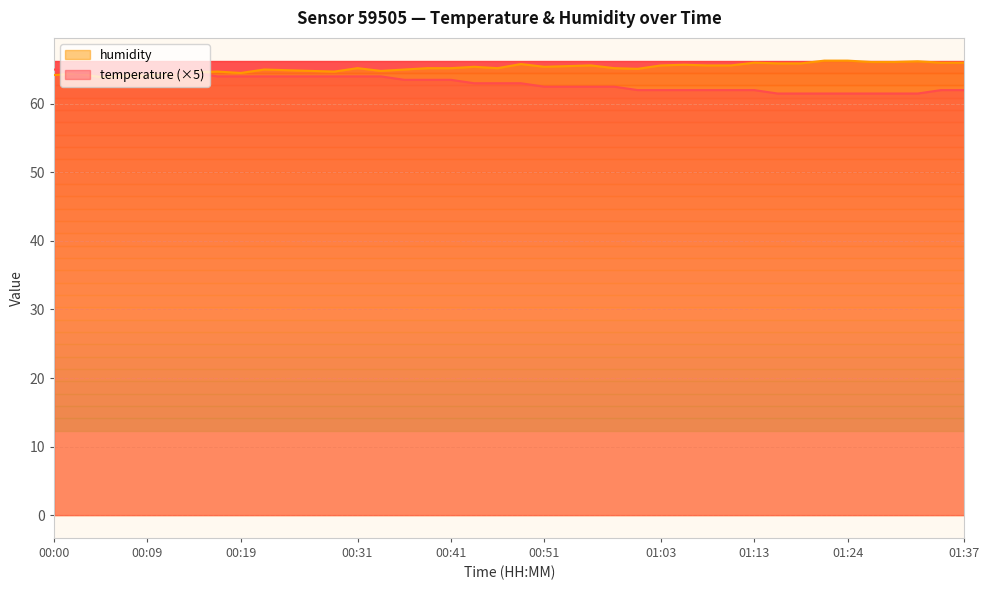

Reading right to left, what are all the values shown in this chart?

temperature: 01:37=62.0	01:34=62.0	01:32=61.5	01:29=61.5	01:27=61.5	01:24=61.5	01:22=61.5	01:19=61.5	01:16=61.5	01:13=62.0	01:11=62.0	01:08=62.0	01:06=62.0	01:03=62.0	01:01=62.0	00:58=62.5	00:56=62.5	00:53=62.5	00:51=62.5	00:48=63.0	00:46=63.0	00:44=63.0	00:41=63.5	00:39=63.5	00:36=63.5	00:34=64.0	00:31=64.0	00:29=64.0	00:26=64.0	00:24=64.0	00:22=64.0	00:19=64.0	00:17=64.0	00:14=64.5	00:12=64.5	00:09=64.5	00:07=64.5	00:05=64.5	00:02=64.5	00:00=65.0
humidity: 01:37=66.0	01:34=66.0	01:32=66.2	01:29=66.1	01:27=66.1	01:24=66.3	01:22=66.3	01:19=65.9	01:16=65.9	01:13=66.0	01:11=65.6	01:08=65.6	01:06=65.7	01:03=65.6	01:01=65.1	00:58=65.2	00:56=65.6	00:53=65.5	00:51=65.4	00:48=65.8	00:46=65.2	00:44=65.4	00:41=65.2	00:39=65.2	00:36=65.0	00:34=64.8	00:31=65.2	00:29=64.7	00:26=64.8	00:24=64.9	00:22=65.0	00:19=64.5	00:17=64.7	00:14=64.6	00:12=64.4	00:09=64.1	00:07=64.1	00:05=63.9	00:02=64.4	00:00=64.2